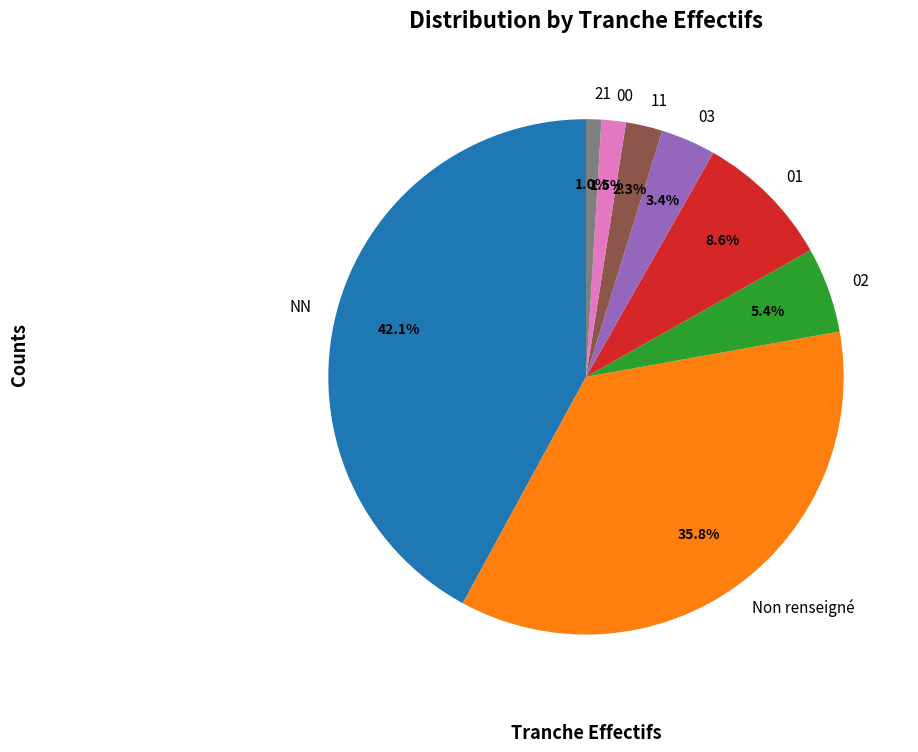

Combined, do 11 and 21 account for over 50%?

No